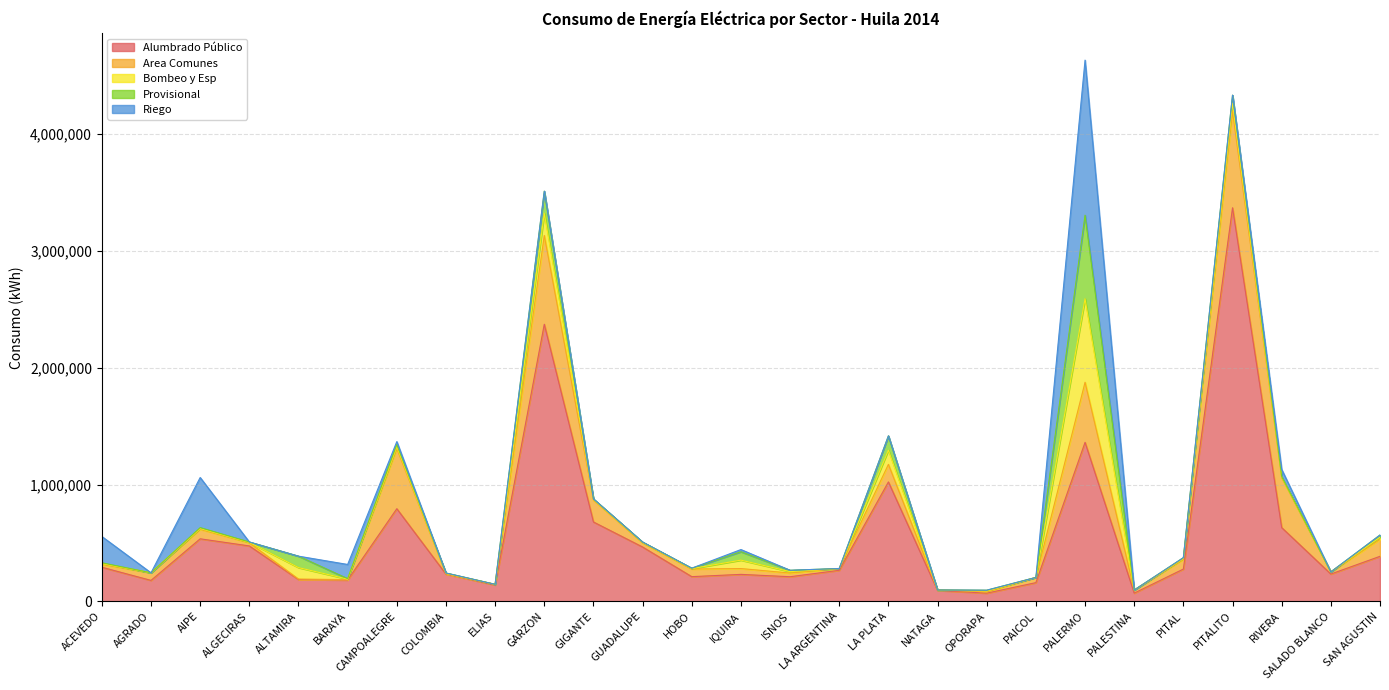

Where is Riego nearest to the value 663887?

AIPE